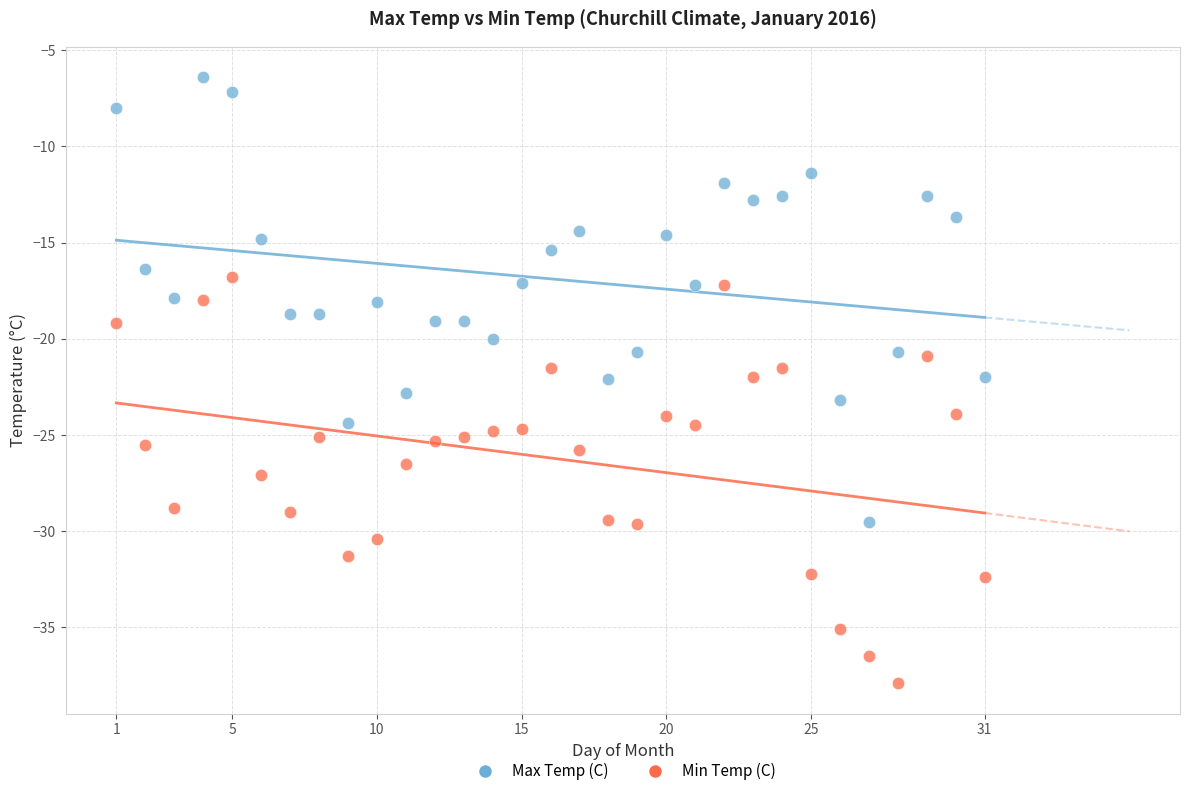

Which series reaches the minimum Y coordinate?

Min Temp (C)